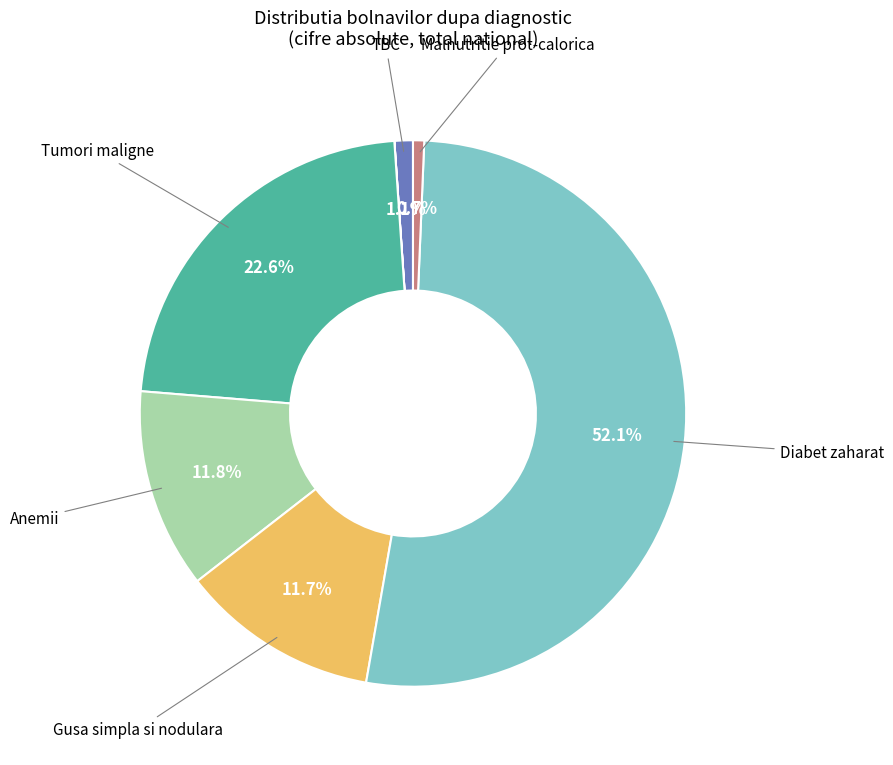

Is there a majority slice in this chart?

Yes